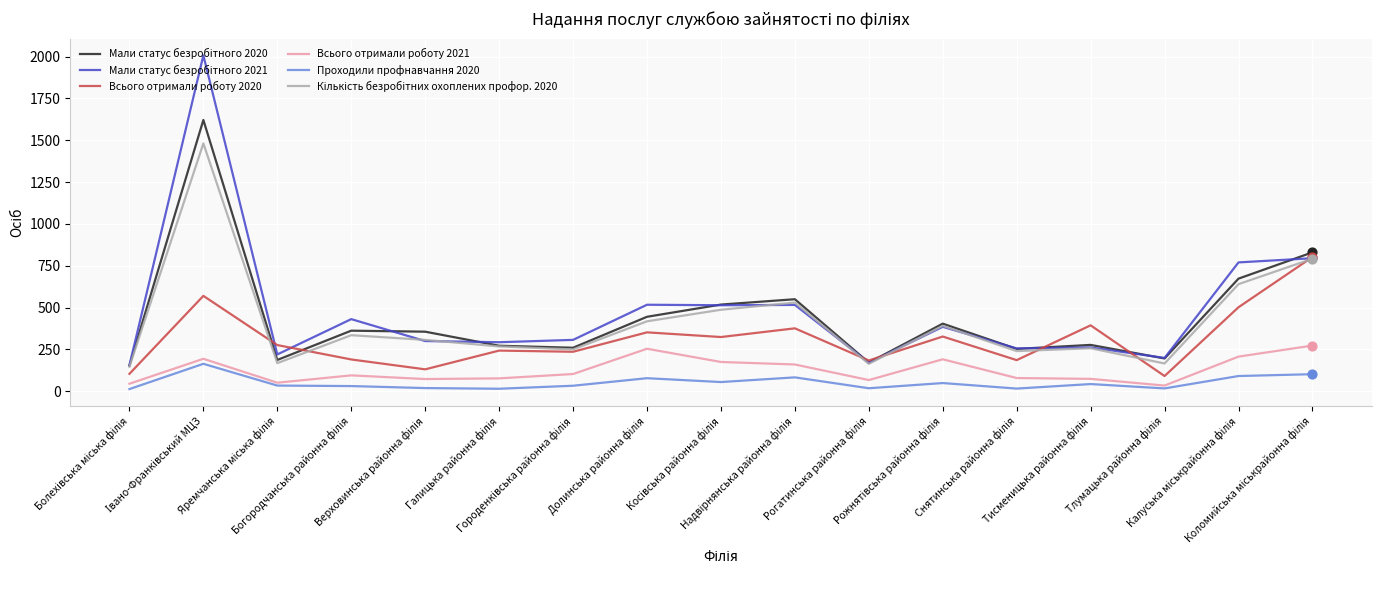

True or false: Всього отримали роботу 2021 and Всього отримали роботу 2020 cross at least once.

False